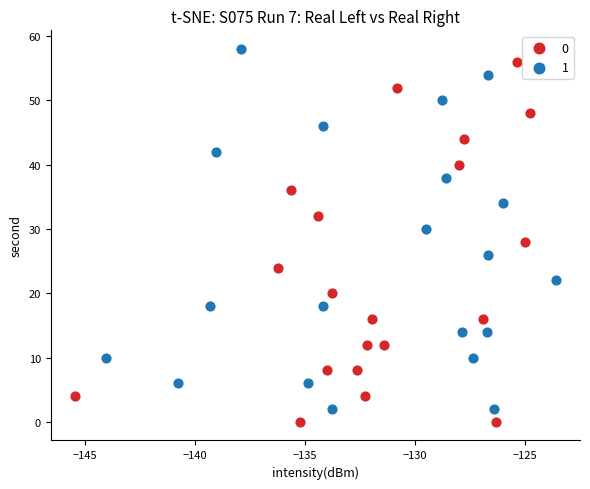

What are all the series names shown in the legend?

0, 1